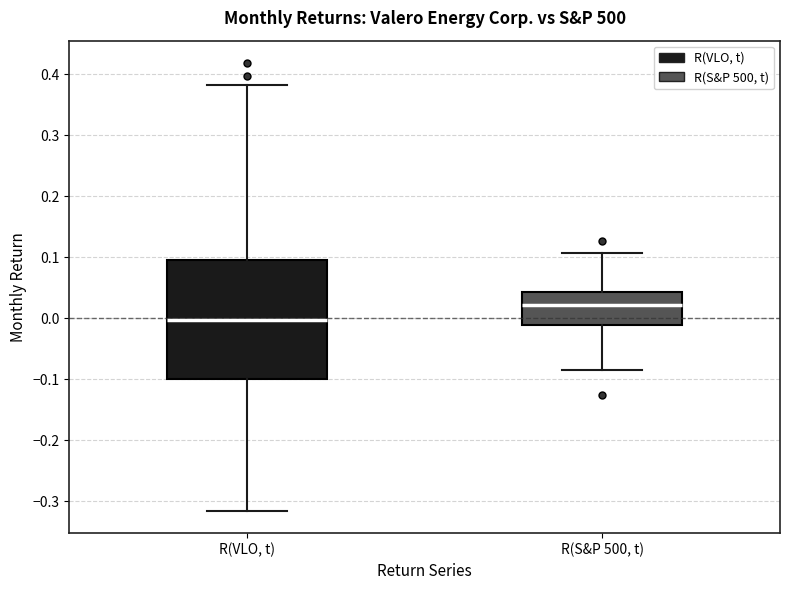

Which box has the highest median line?

R(S&P 500, t)